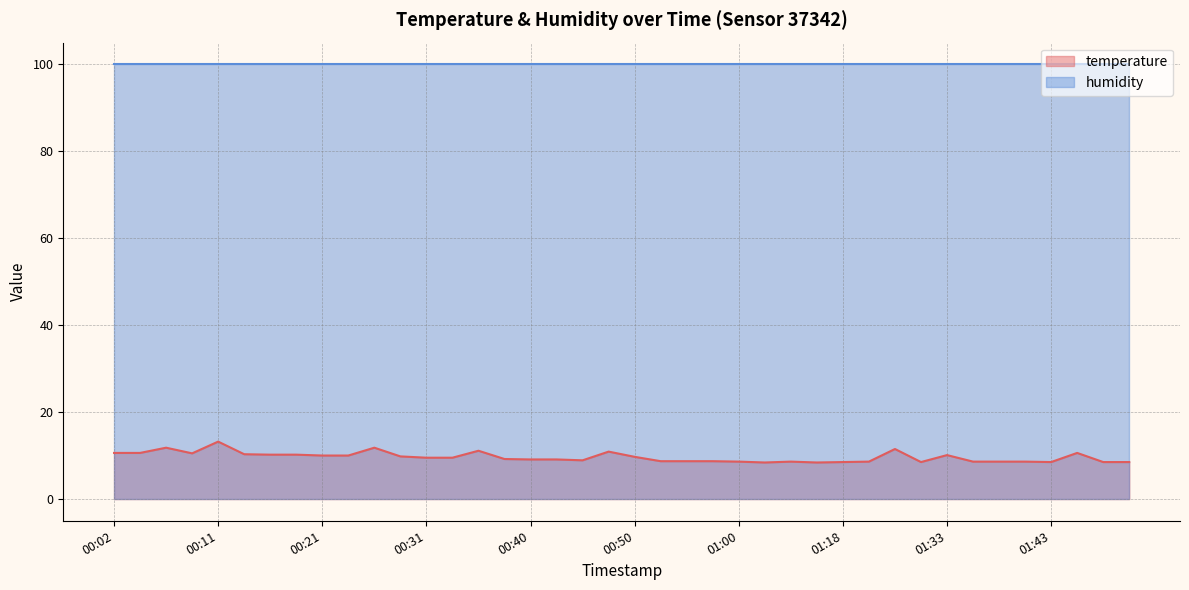

How many lines are shown in the chart?

2